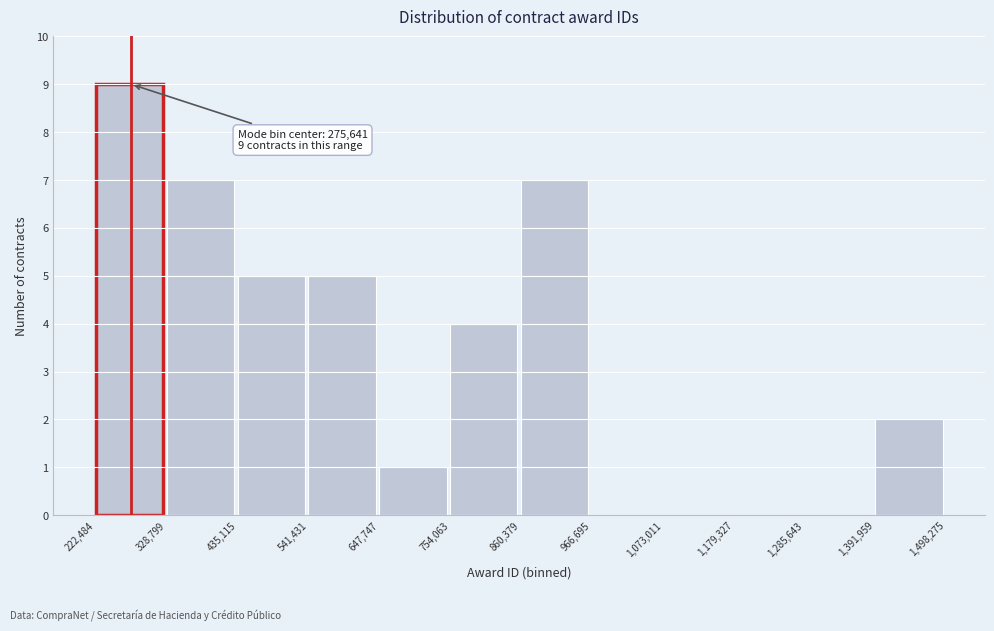

Over which range of the x-axis is the bar tallest?

222,484 to 328,799